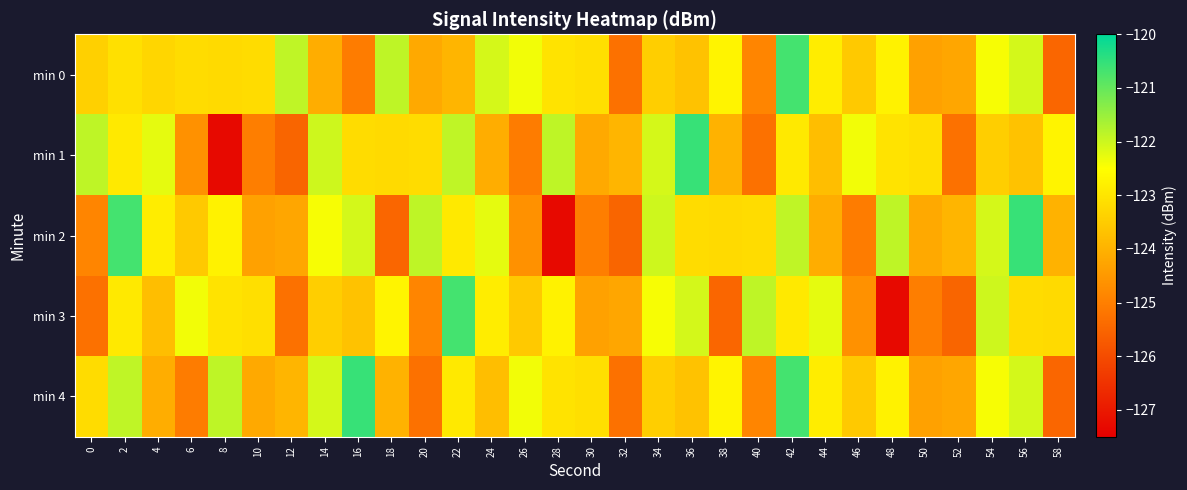

Reading right to left, what are all the values shown in this chart?

min 0: 58=-125.5	56=-122.1	54=-122.4	52=-124.2	50=-124.3	48=-122.7	46=-123.6	44=-122.8	42=-120.7	40=-124.9	38=-122.7	36=-123.7	34=-123.4	32=-125.3	30=-123.1	28=-123.0	26=-122.4	24=-122.1	22=-123.9	20=-124.2	18=-121.9	16=-125.1	14=-124.1	12=-121.9	10=-123.2	8=-123.2	6=-123.2	4=-123.3	2=-123.1	0=-123.4
min 1: 58=-122.7	56=-123.7	54=-123.4	52=-125.3	50=-123.1	48=-123.0	46=-122.4	44=-123.8	42=-122.9	40=-125.3	38=-124.0	36=-120.5	34=-122.1	32=-123.9	30=-124.2	28=-121.9	26=-125.1	24=-124.1	22=-121.9	20=-123.2	18=-123.2	16=-123.2	14=-122.0	12=-125.5	10=-125.0	8=-127.3	6=-124.7	4=-122.2	2=-122.9	0=-121.9
min 2: 58=-124.0	56=-120.5	54=-122.1	52=-123.9	50=-124.2	48=-121.9	46=-125.1	44=-124.1	42=-121.9	40=-123.2	38=-123.2	36=-123.2	34=-122.0	32=-125.5	30=-125.0	28=-127.3	26=-124.7	24=-122.2	22=-122.9	20=-121.9	18=-125.5	16=-122.1	14=-122.4	12=-124.2	10=-124.3	8=-122.7	6=-123.6	4=-122.8	2=-120.7	0=-124.9
min 3: 58=-123.2	56=-123.2	54=-122.0	52=-125.5	50=-125.0	48=-127.3	46=-124.7	44=-122.2	42=-122.9	40=-121.9	38=-125.5	36=-122.1	34=-122.4	32=-124.2	30=-124.3	28=-122.7	26=-123.6	24=-122.8	22=-120.7	20=-124.9	18=-122.7	16=-123.7	14=-123.4	12=-125.3	10=-123.1	8=-123.0	6=-122.4	4=-123.8	2=-122.9	0=-125.3
min 4: 58=-125.5	56=-122.1	54=-122.4	52=-124.2	50=-124.3	48=-122.7	46=-123.6	44=-122.8	42=-120.7	40=-124.9	38=-122.7	36=-123.7	34=-123.4	32=-125.3	30=-123.1	28=-123.0	26=-122.4	24=-123.8	22=-122.9	20=-125.3	18=-124.0	16=-120.5	14=-122.1	12=-123.9	10=-124.2	8=-121.9	6=-125.1	4=-124.1	2=-121.9	0=-123.2